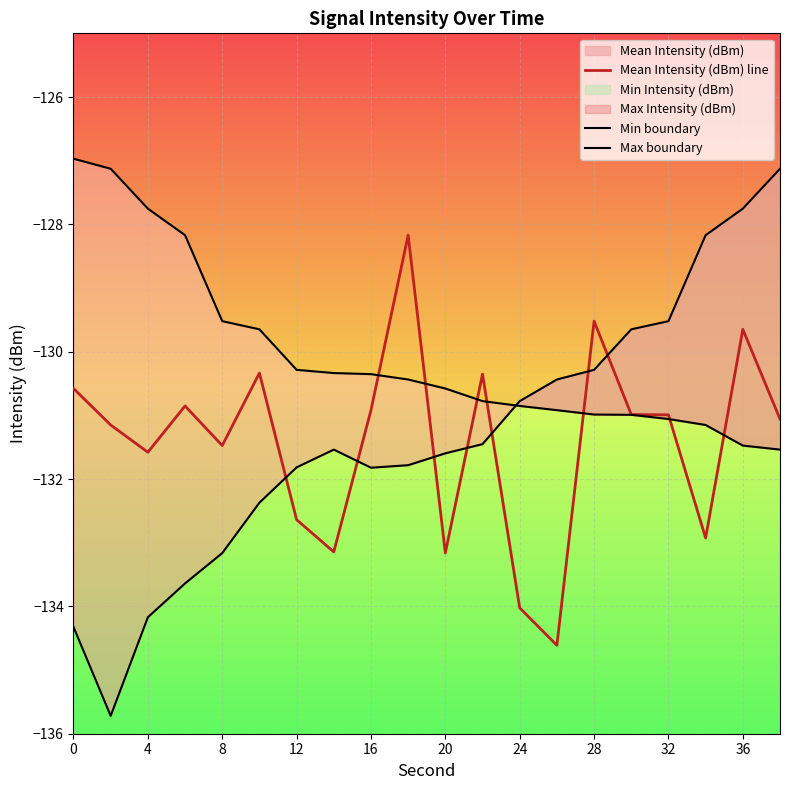

The value of Mean Intensity (dBm) line at 16 is -87.5. True or false?

False